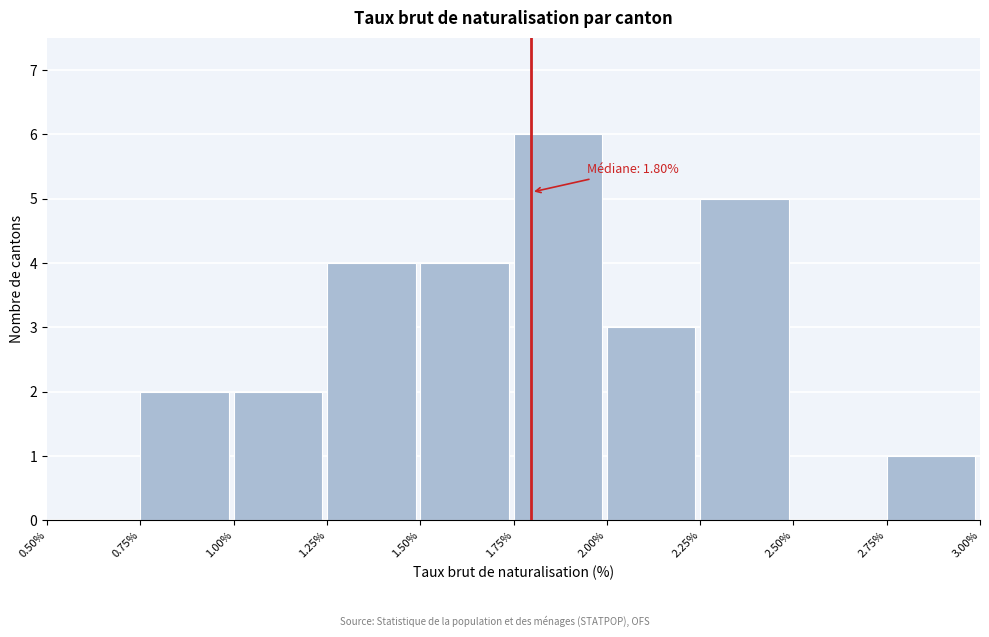

Over which range of the x-axis is the bar tallest?

1.75% to 2.00%